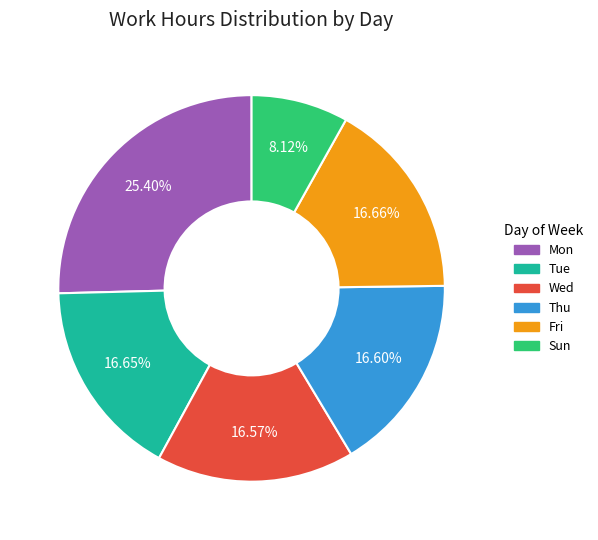

Which slice is the largest?

Mon